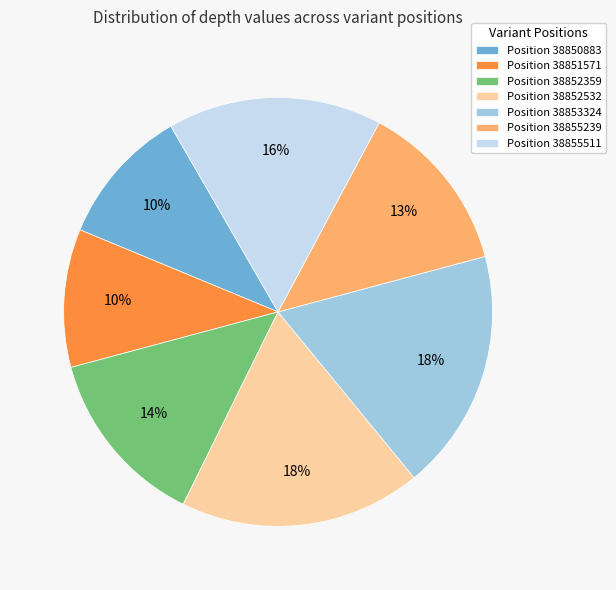

Is there a majority slice in this chart?

No